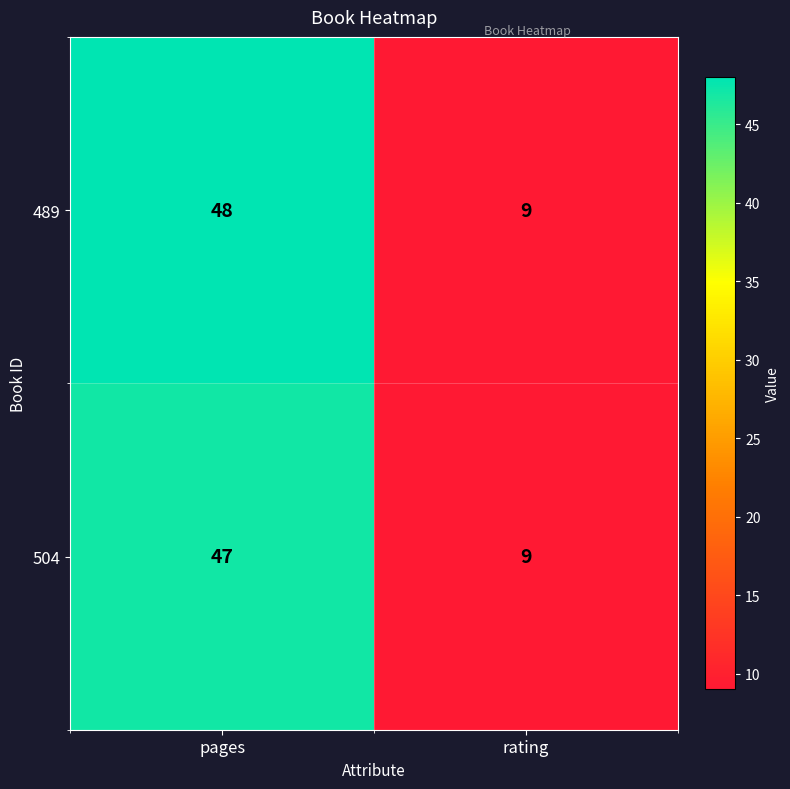

The 489 series shows 16 at rating. True or false?

False